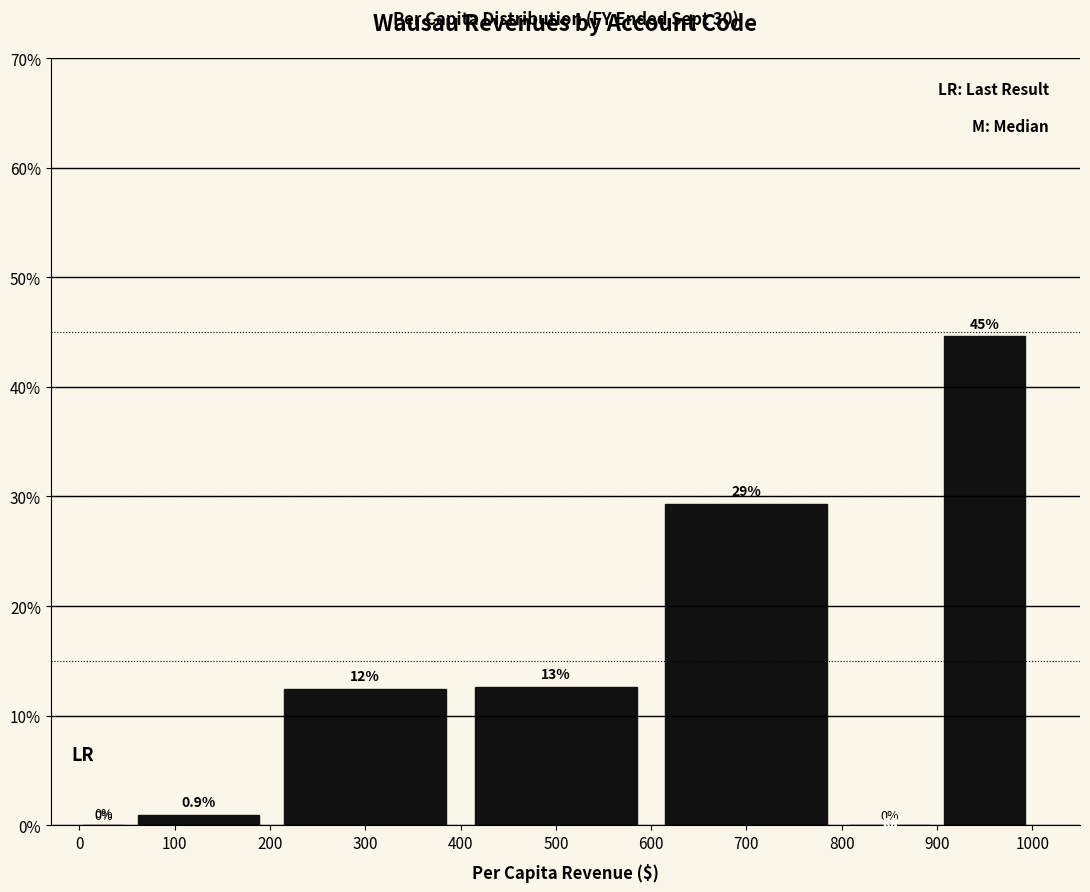

What is the greatest value displayed?

44.6